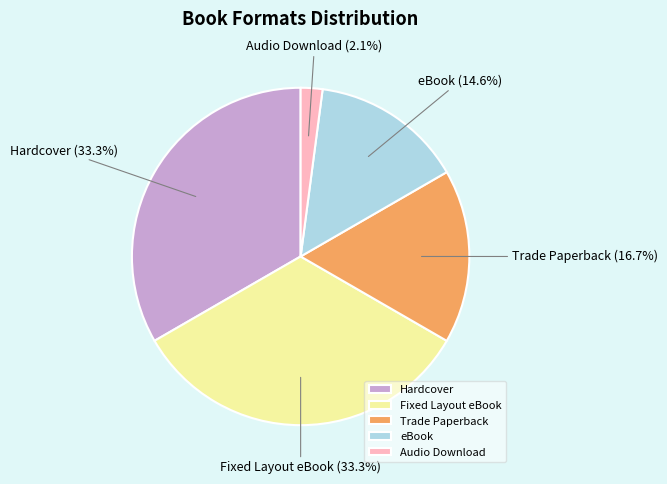

Combined, what portion of the pie is Audio Download and eBook?

16.7%